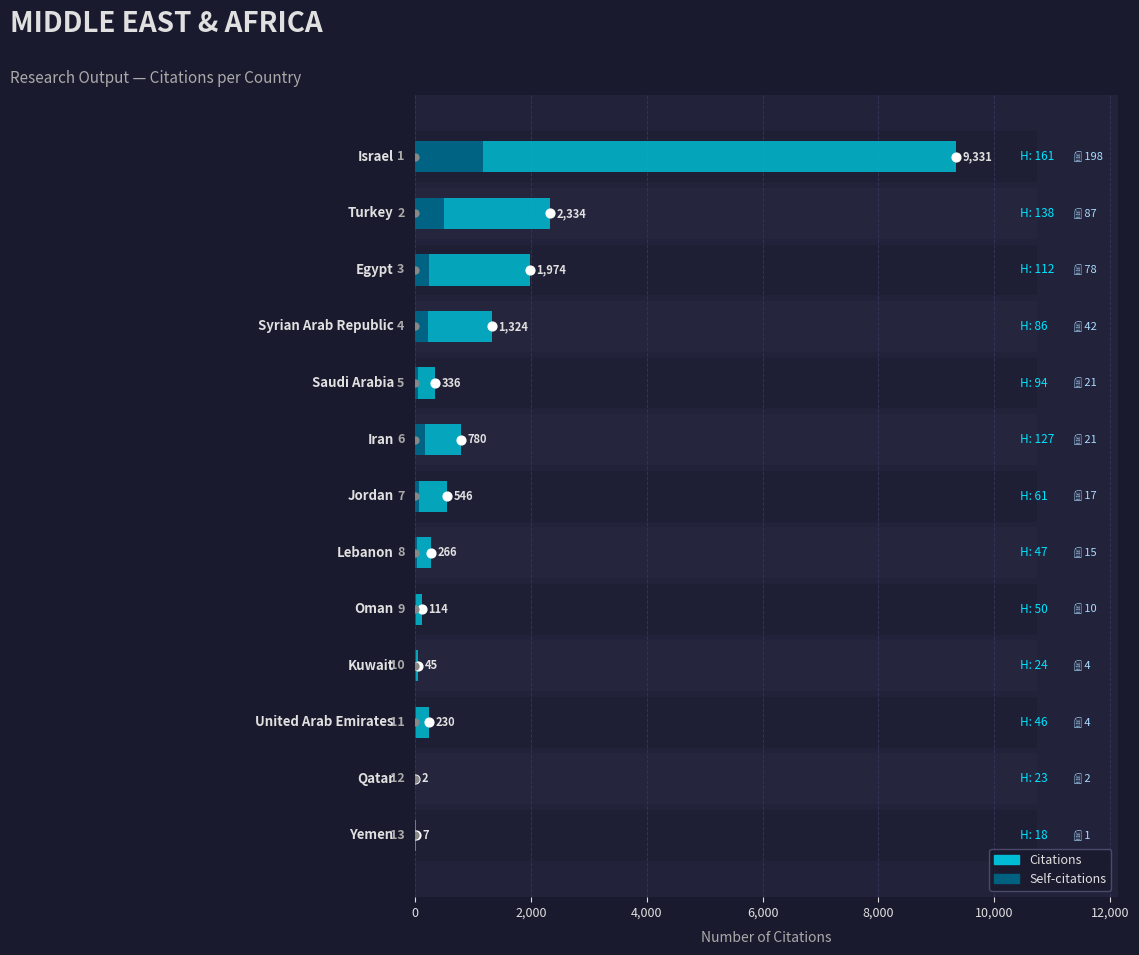

What are all the series names shown in the legend?

Citations, Self-citations